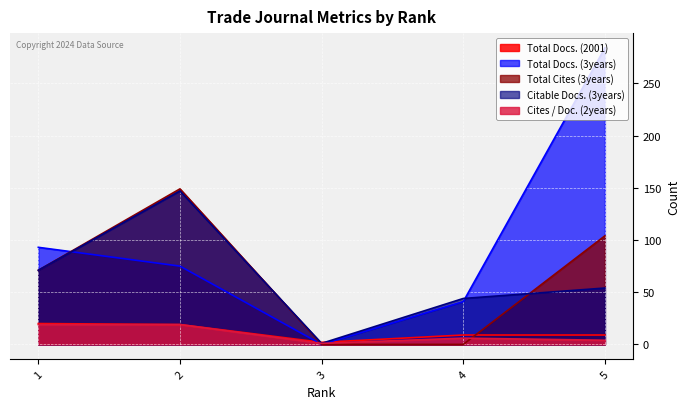

What is the total value across all series at 4?

100